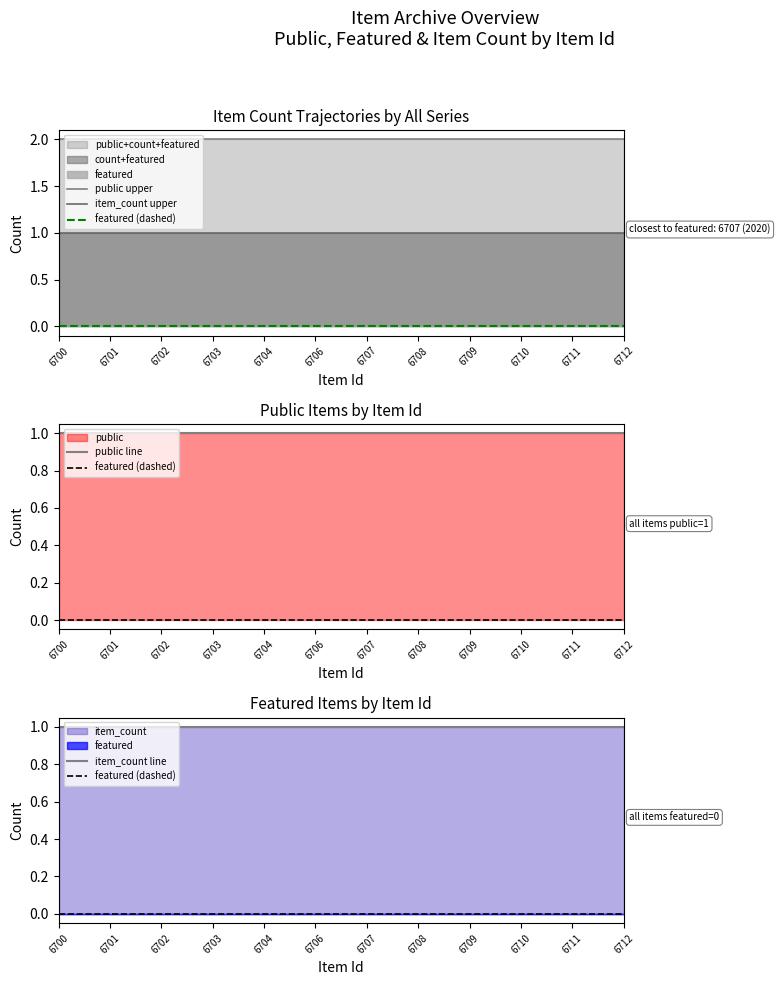

True or false: item_count upper has more than 1 interior local peaks.

False